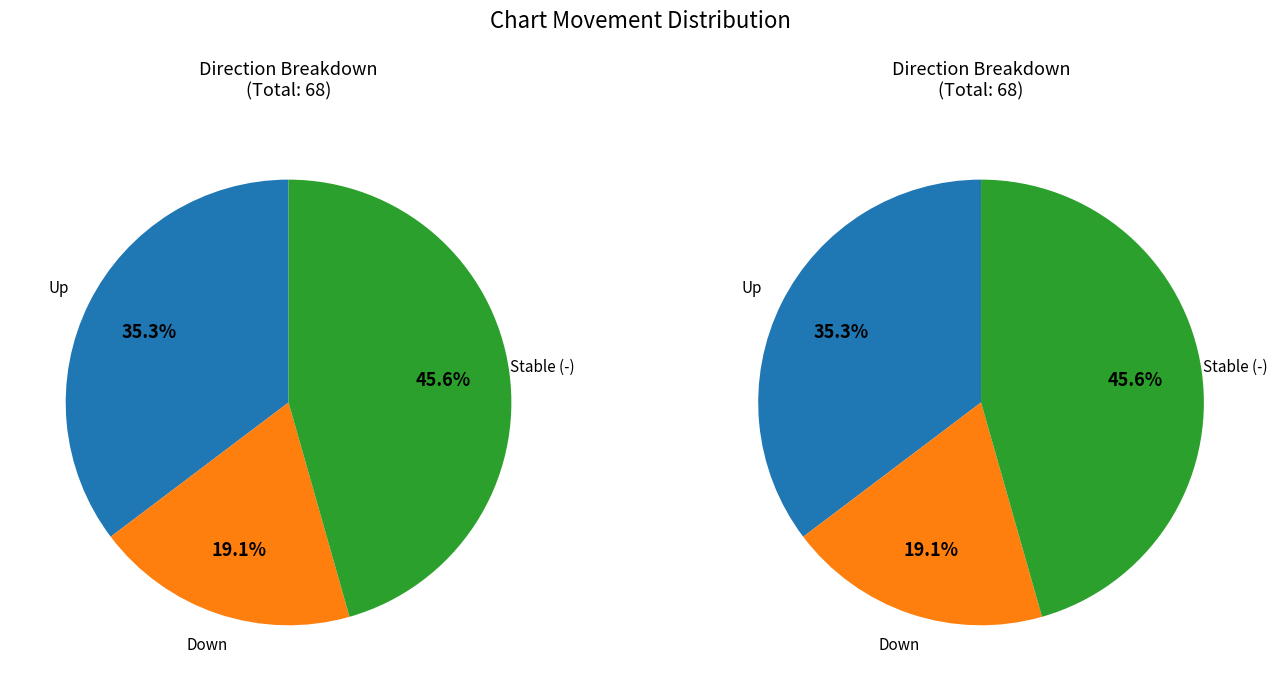

The - slice represents 33% of the pie. True or false?

False